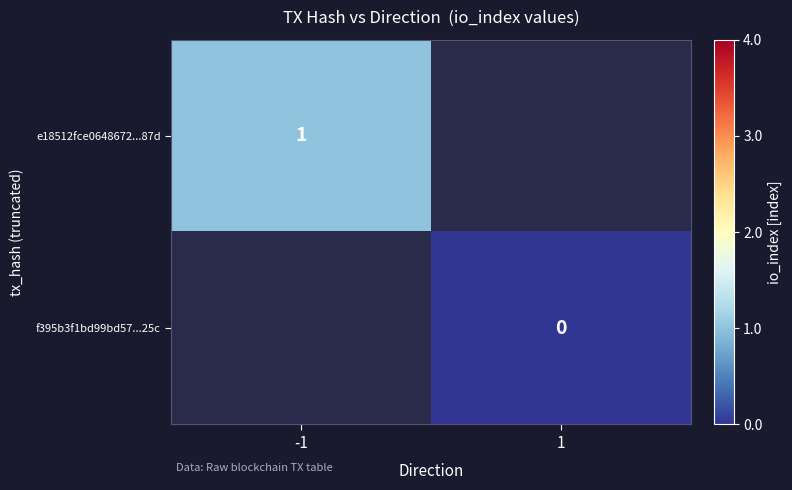

Is it true that e18512fce0648672...87d equals 1 at -1?

True